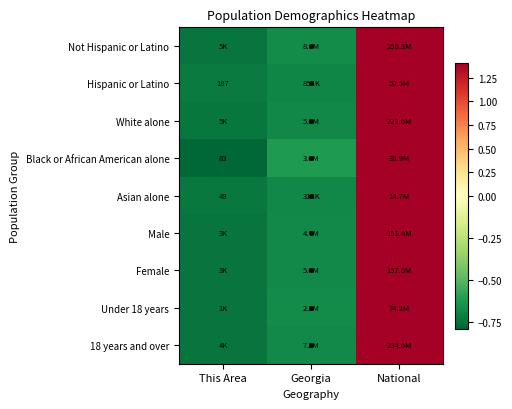

What is the maximum value shown in the chart?

1.4